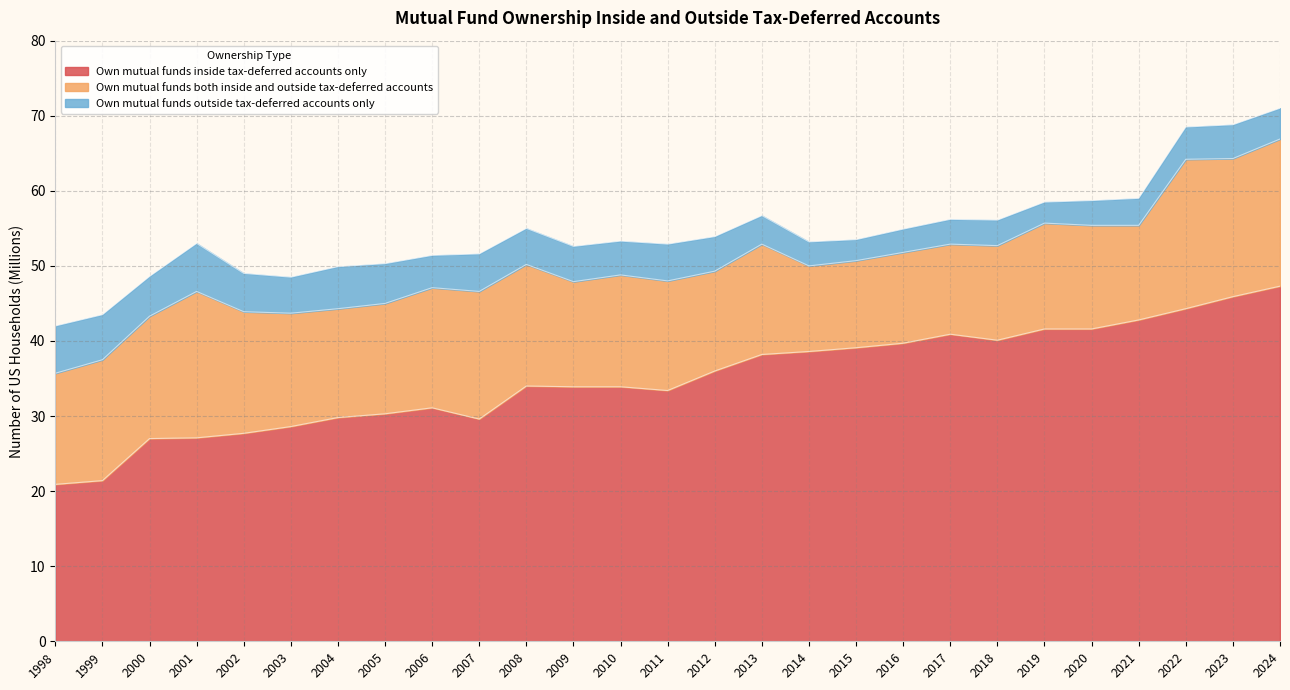

What is the value of the Own mutual funds both inside and outside tax-deferred accounts point at the 11th from the left?

16.2